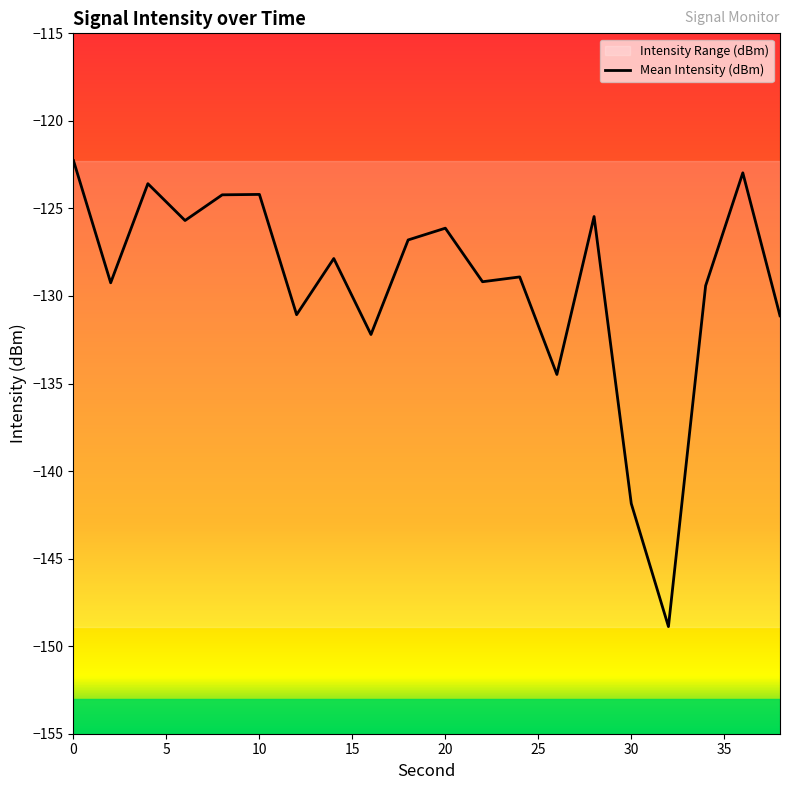

Is it true that Mean Intensity (dBm) equals -122.3 at 0?

True